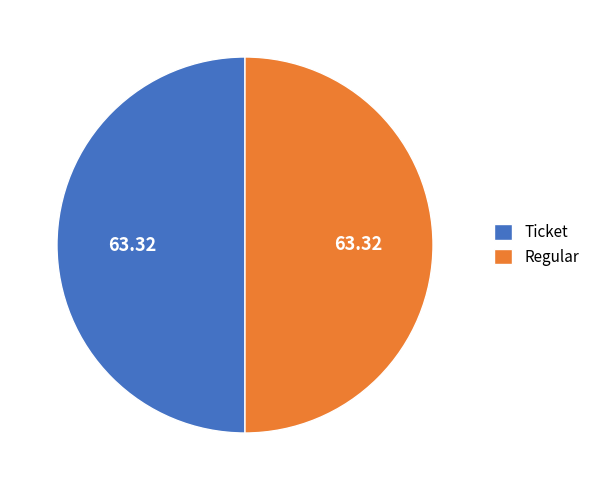

What is the ratio of the value at Ticket to the value at Regular?

1.0